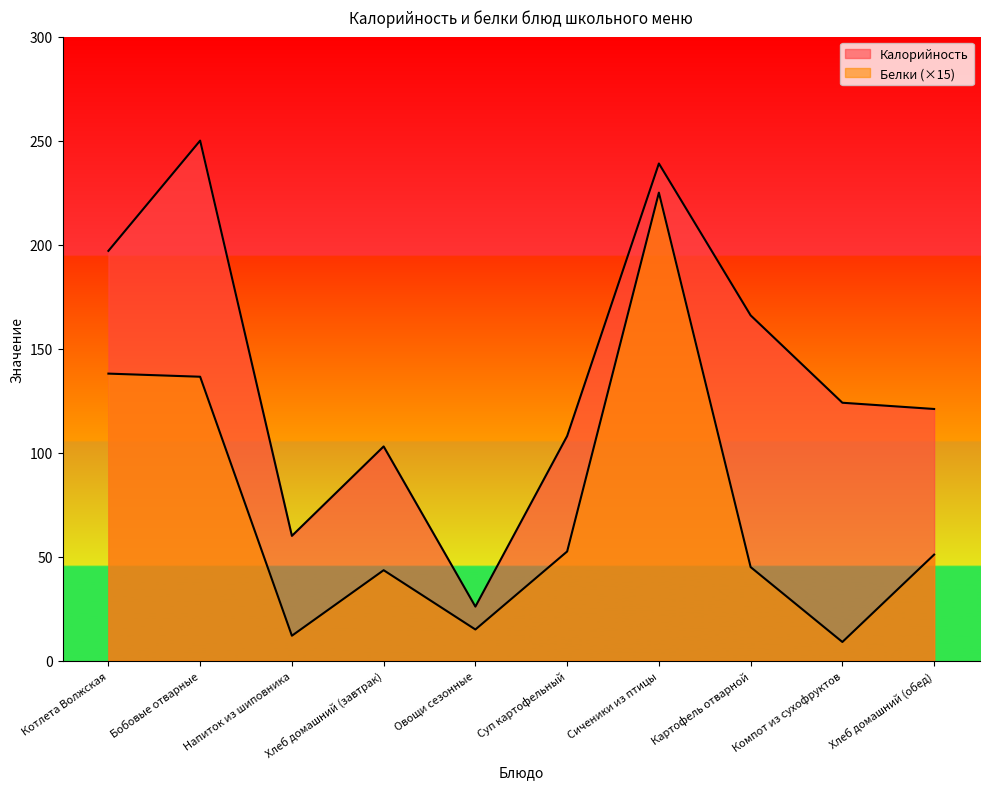

What is the value of the Калорийность point at the 7th from the left?

239.0